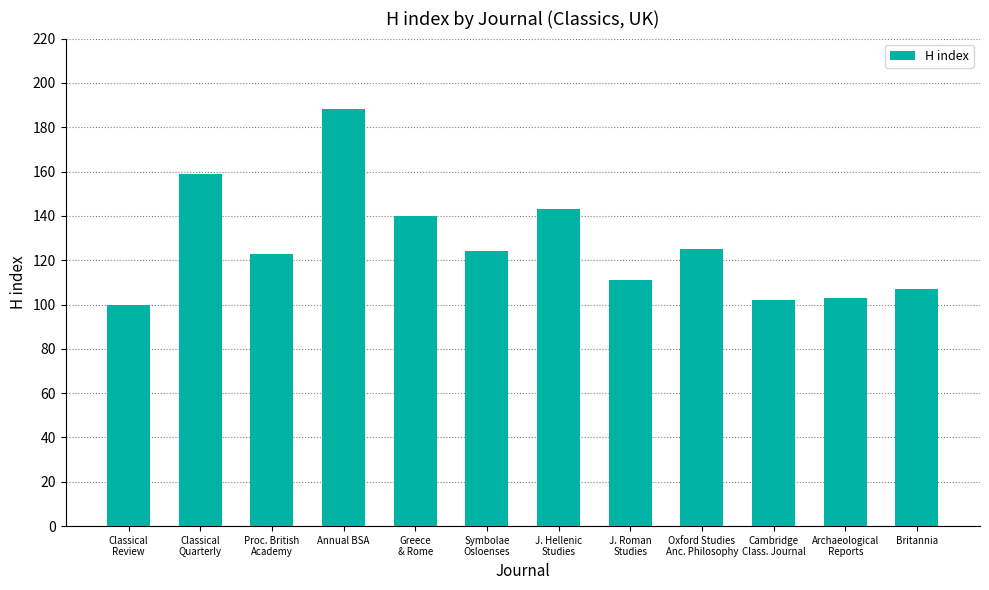

Approximately how many times larger is the value at Archaeological
Reports compared to Greece
& Rome?

0.7